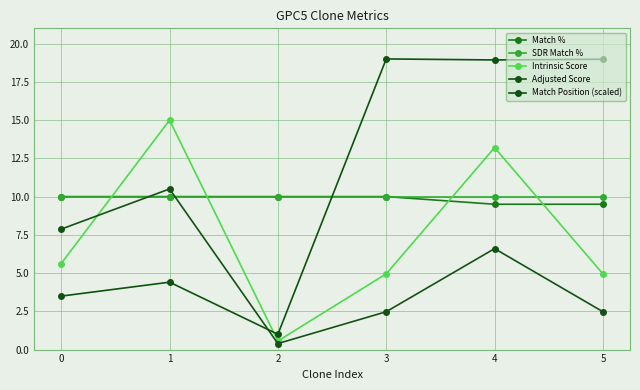

What are all the series names shown in the legend?

Match %, SDR Match %, Intrinsic Score, Adjusted Score, Match Position (scaled)